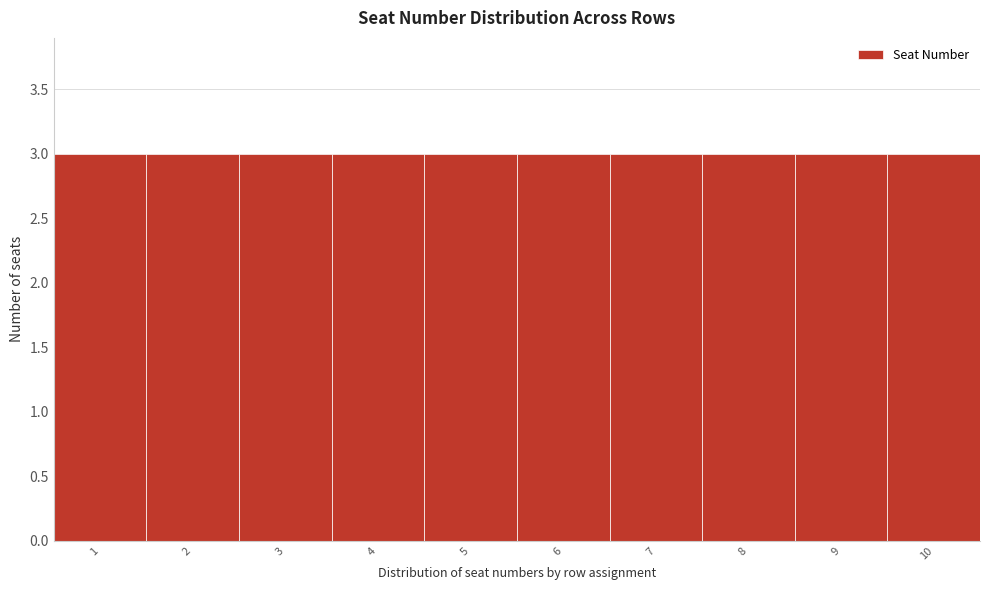

Reading left to right, list every bar in this chart as the range it spans on the x-axis followed by its height. The values are not printed on the chart, so give them approximately, as read against the axis.

0.5 to 1.5: 3
1.5 to 2.5: 3
2.5 to 3.5: 3
3.5 to 4.5: 3
4.5 to 5.5: 3
5.5 to 6.5: 3
6.5 to 7.5: 3
7.5 to 8.5: 3
8.5 to 9.5: 3
9.5 to 10.5: 3